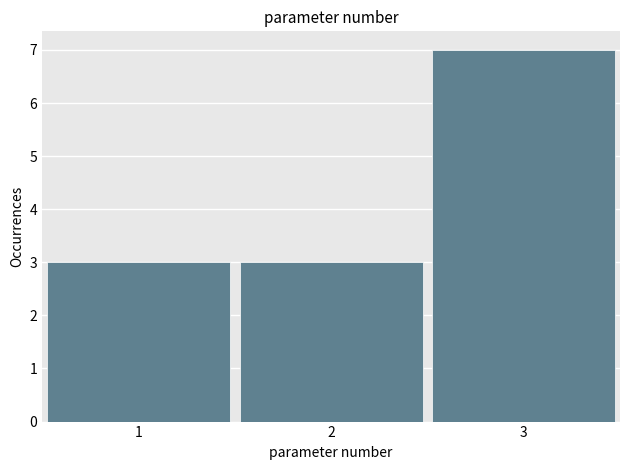

Reading left to right, list every bar in this chart as the range it spans on the x-axis followed by its height. The values are not printed on the chart, so give them approximately, as read against the axis.

0.5 to 1.5: 3
1.5 to 2.5: 3
2.5 to 3.5: 7